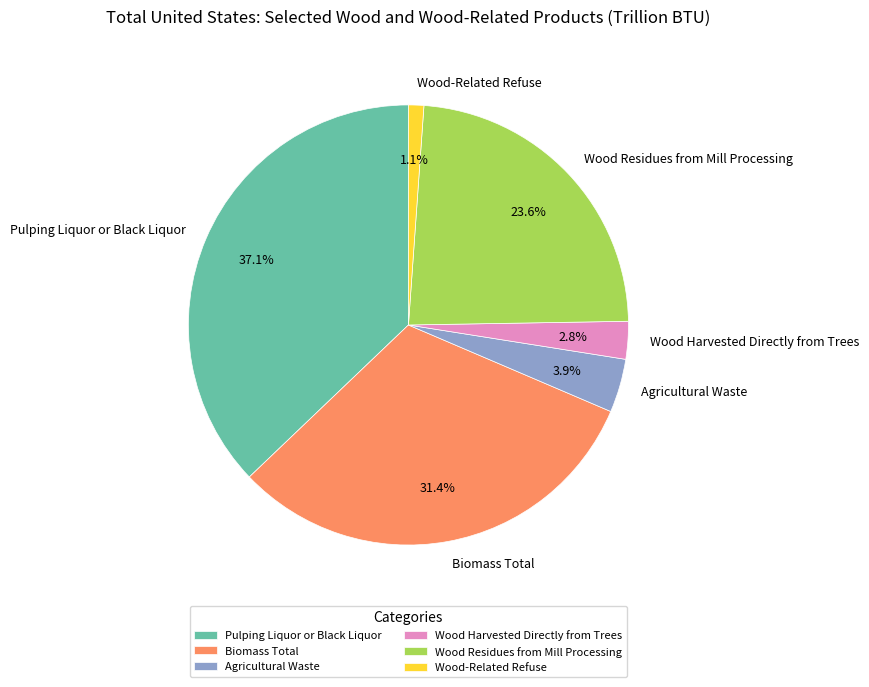

What is the ratio of the value at Biomass Total to the value at Pulping Liquor or Black Liquor?

0.8